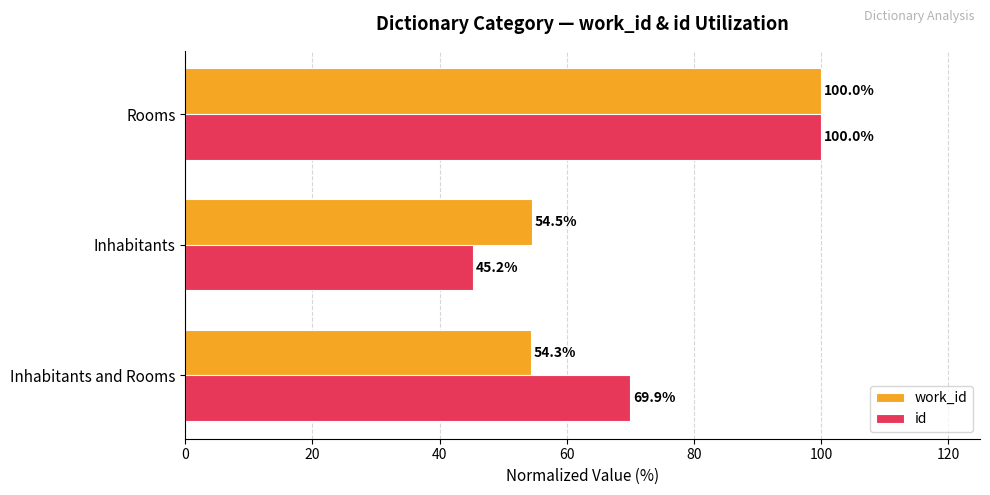

What is the spread (max minus min) of values at Inhabitants and Rooms?

15.6